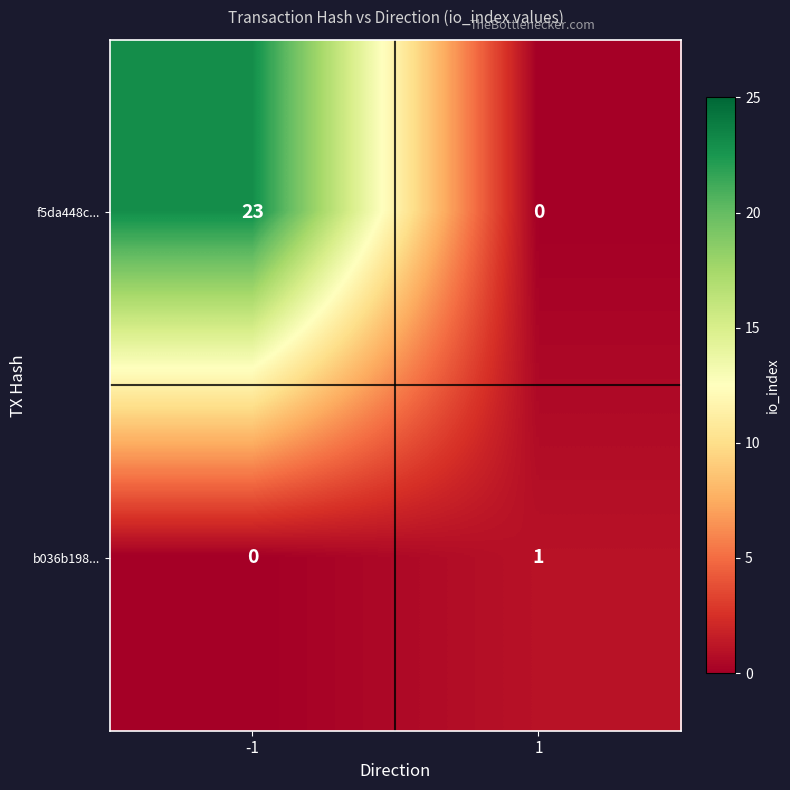

The b036b198... series shows 2 at 1. True or false?

False